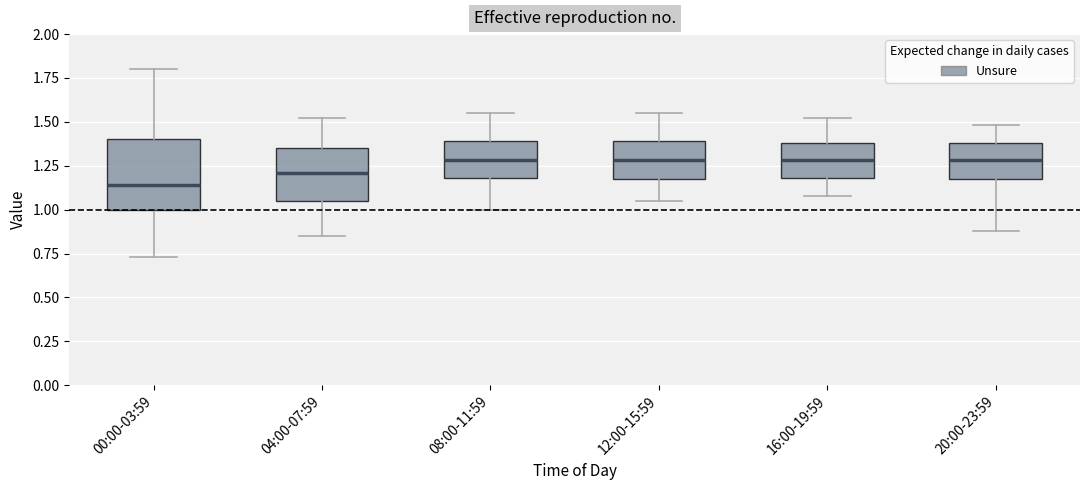

Which box is the tallest, from its lower edge to its upper edge?

00:00-03:59